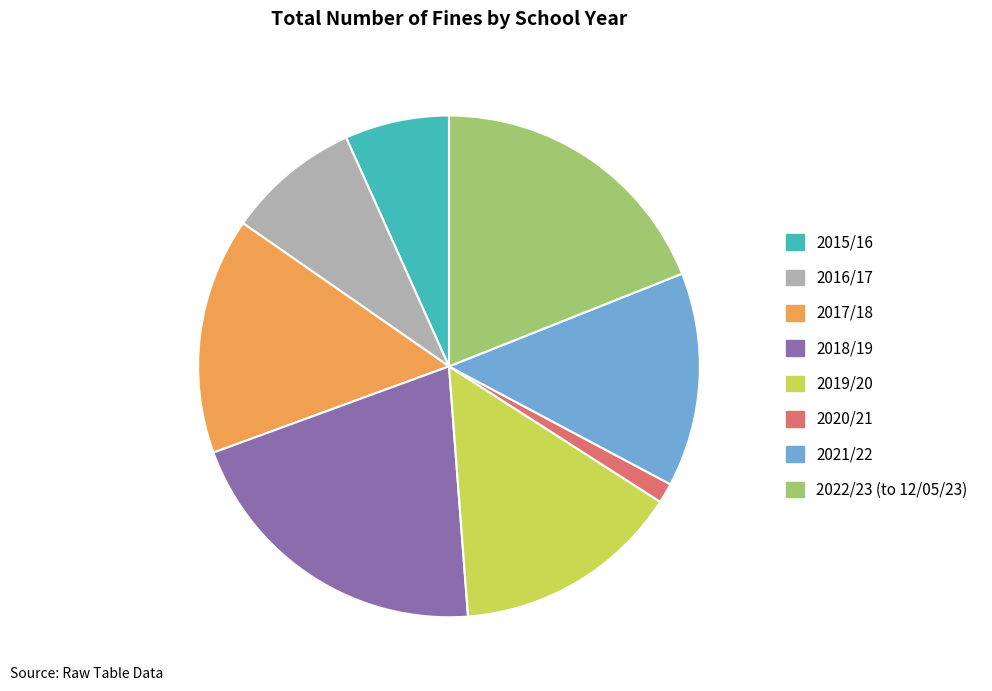

How many segments does this pie chart have?

8